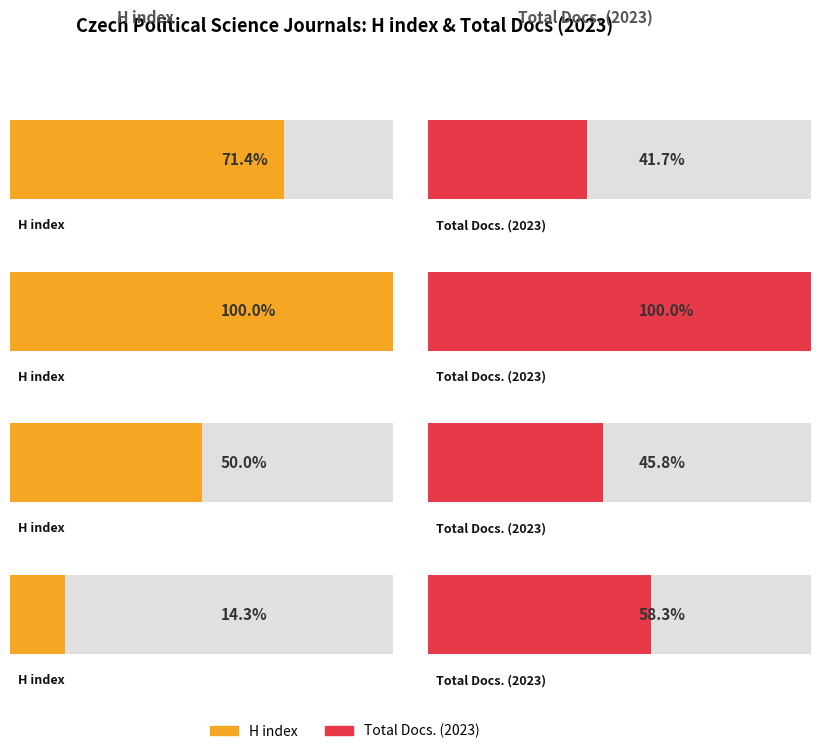

List the series in order of their peak value, lowest first.

H index, Total Docs. (2023)